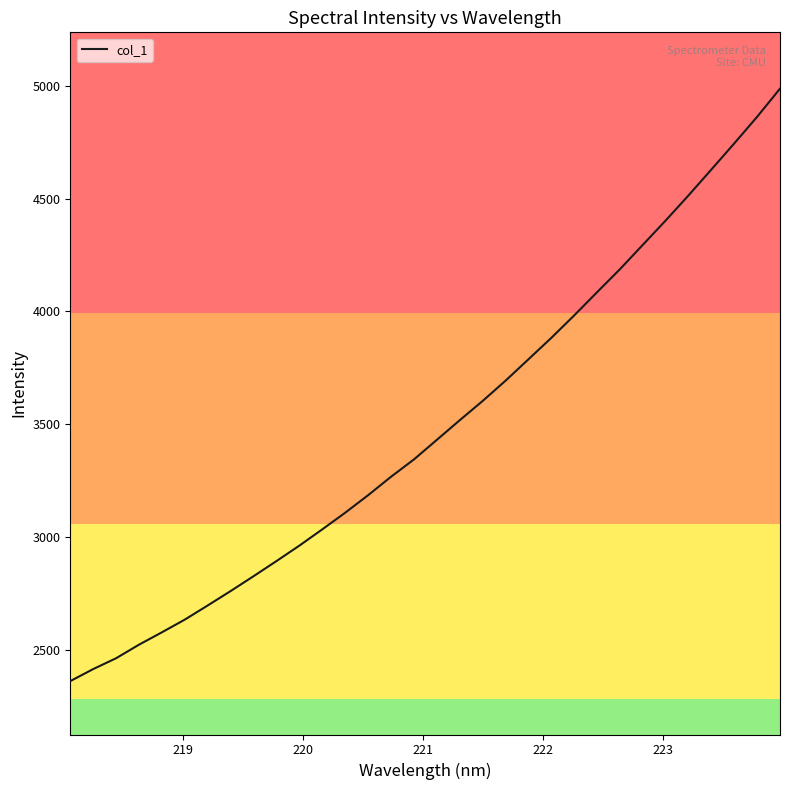

What is the difference between the maximum and minimum values?

2622.8